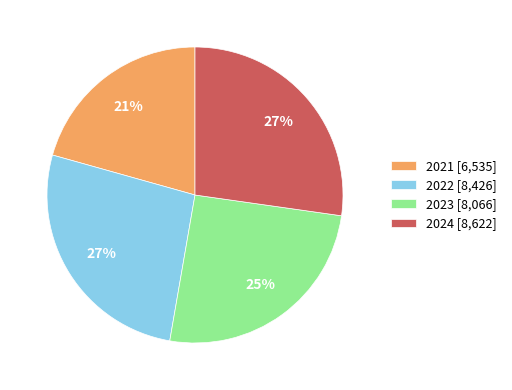

Do 2021 [6,535] and 2023 [8,066] together represent more than half of the pie?

No